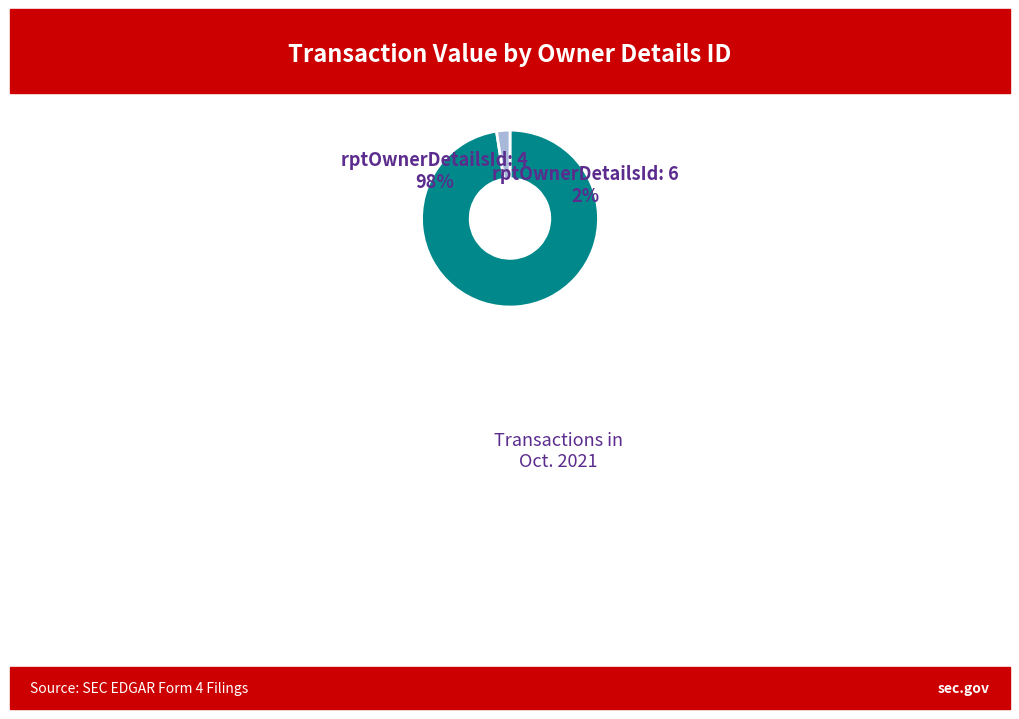

Rank the categories by value from highest to lowest.

4, 6